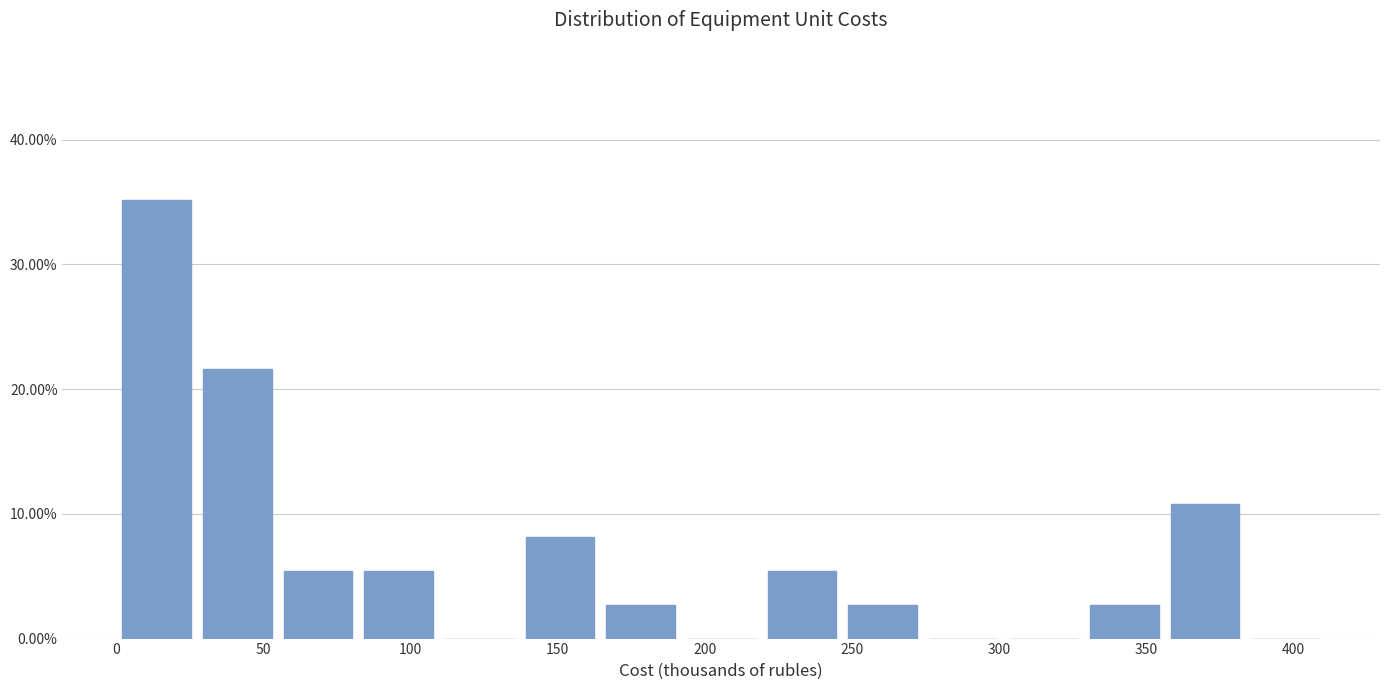

Which range on the x-axis has the tallest bar?

0 to 25